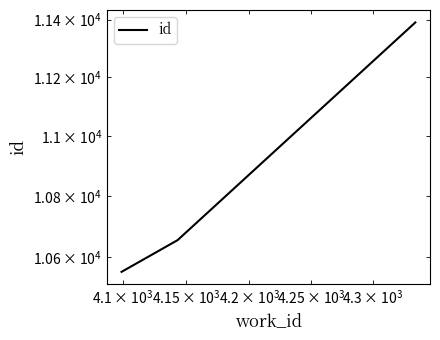

Reading left to right, extract all data points from this chart.

10552	10655	11390